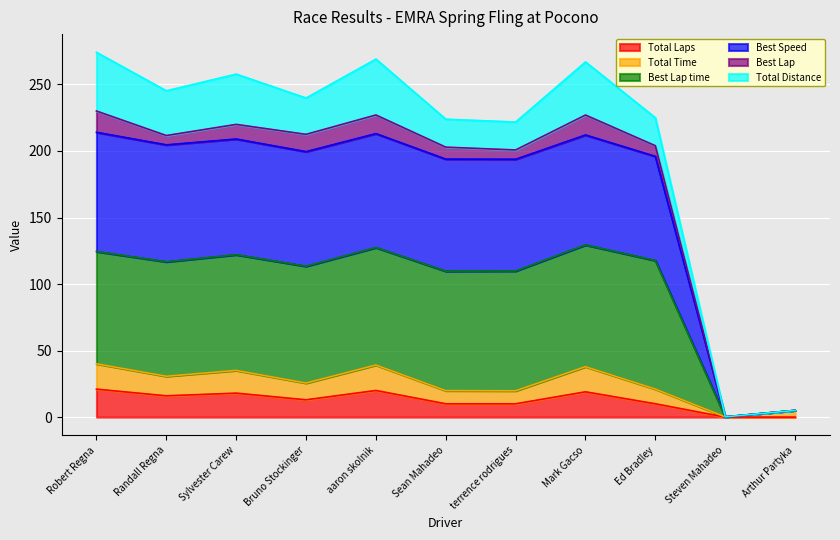

The Total Laps series shows 16.0 at Randall Regna. True or false?

True